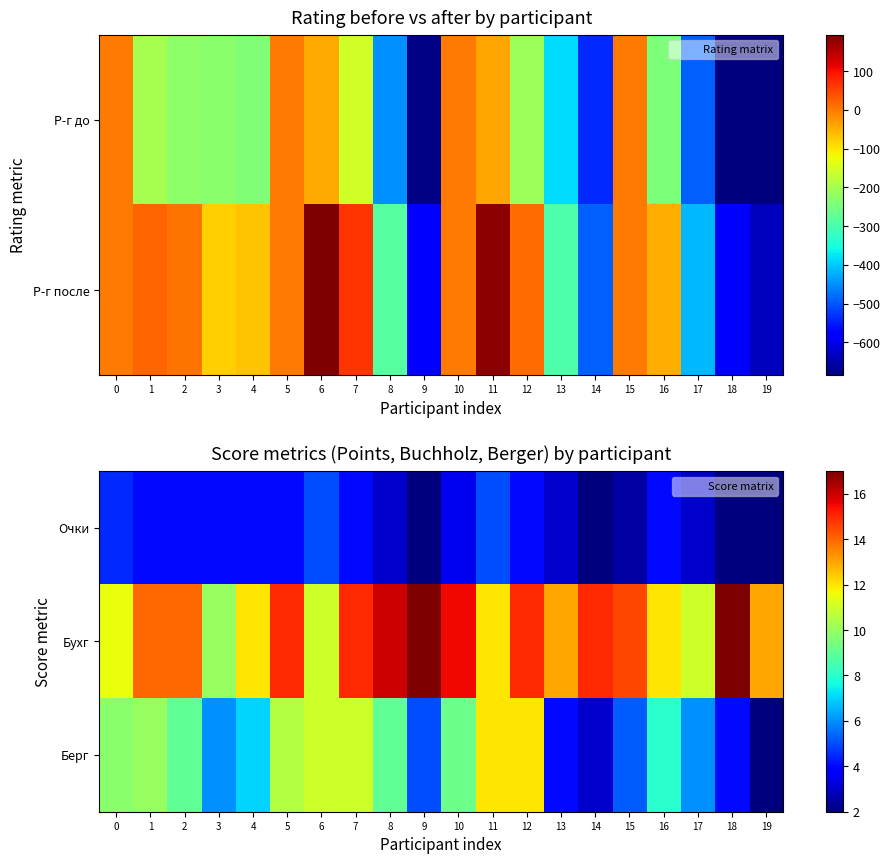

What is the highest value of the Берг series?

12.0